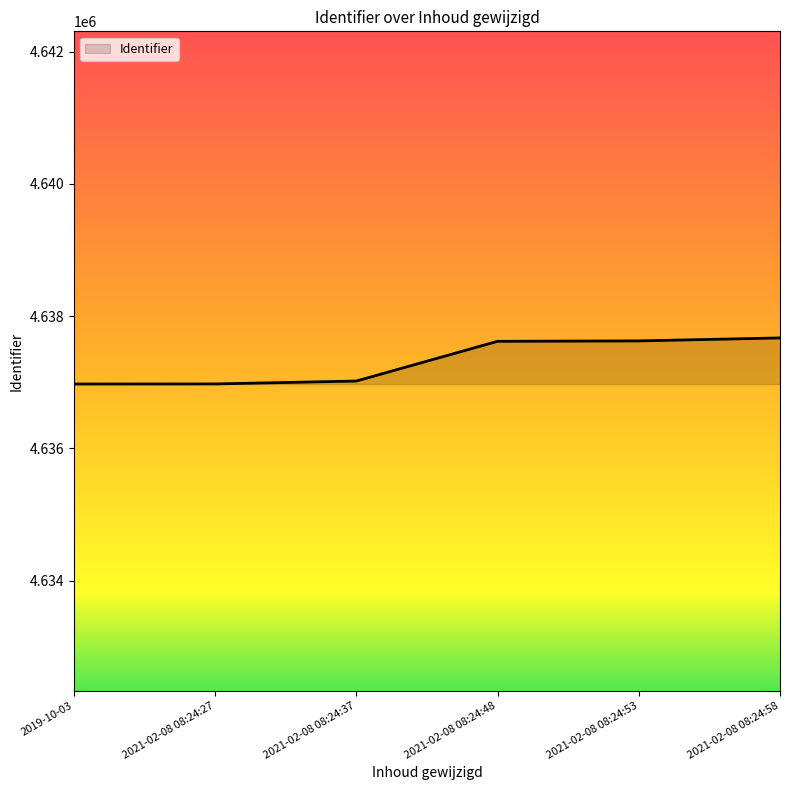

What is the difference between the second highest and second lowest values?

651